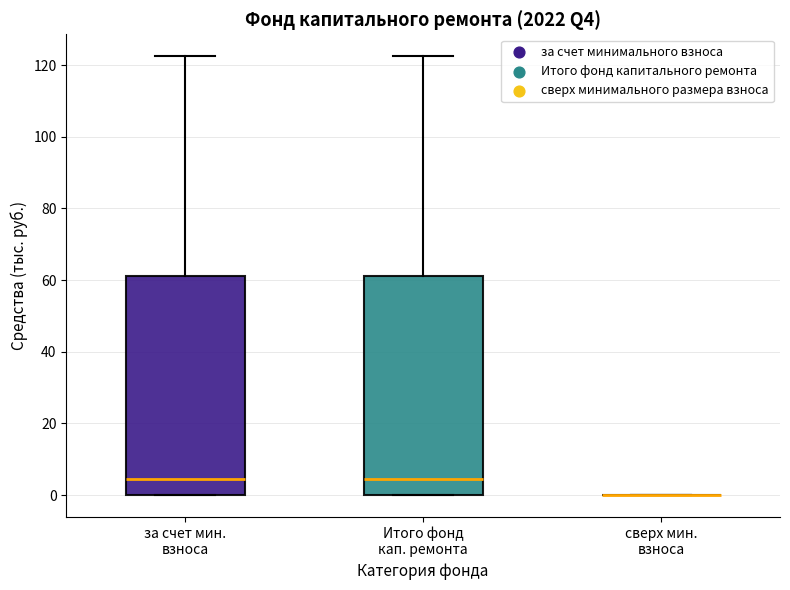

Reading left to right, read every box against the y-axis: the position of its median line, the range the box covers, and the ends of its whiskers. The values are not printed on the chart, so give them approximately, as read against the axis.

за счет мин. взноса: median 4, box 0 to 62, whiskers 0 to 122
Итого фонд кап. ремонта: median 4, box 0 to 62, whiskers 0 to 122
сверх мин. взноса: box collapsed to a line at 0, whiskers 0 to 0